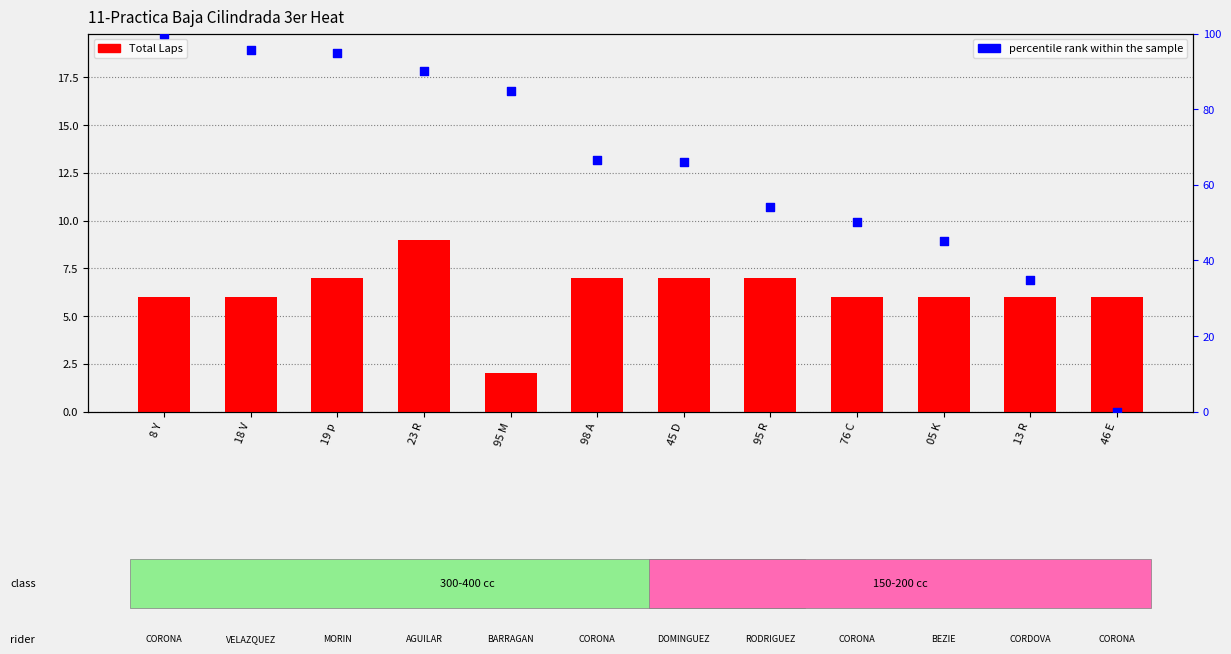

At which category is the sum across all series the highest?

8 Y